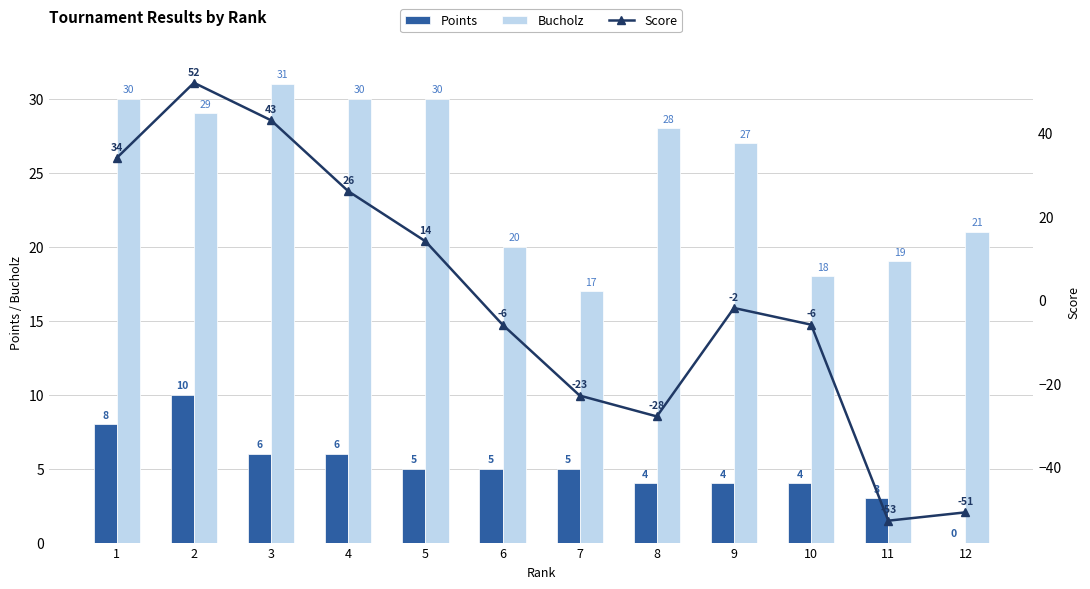

Reading left to right, extract all data points from this chart.

Points: 8	10	6	6	5	5	5	4	4	4	3	0
Bucholz: 30	29	31	30	30	20	17	28	27	18	19	21
Score: 34	52	43	26	14	-6	-23	-28	-2	-6	-53	-51